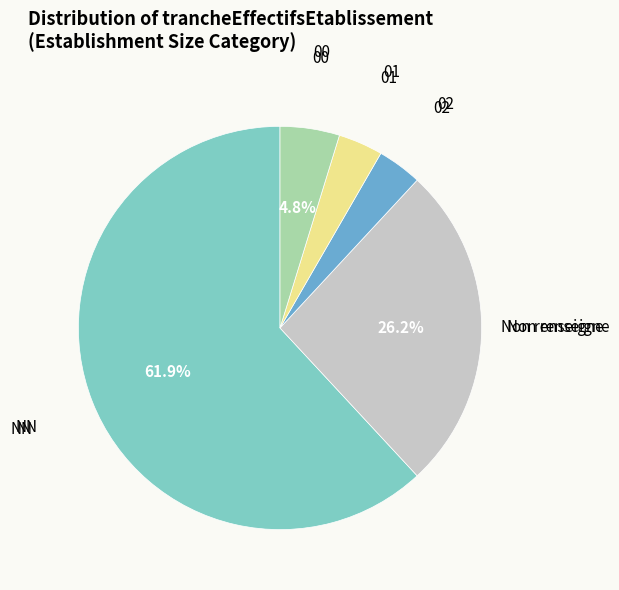

To the nearest percent, what is the difference between the largest and smallest slice percentages?

58%